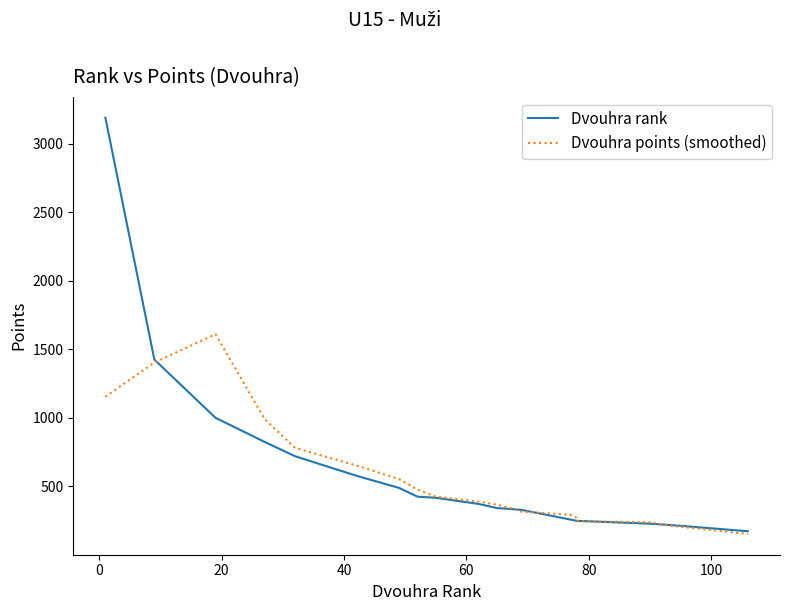

Reading left to right, transcribe all the data shown in this chart.

Dvouhra rank: 3189.0	1425.0	1000.0	825.0	720.0	578.0	489.0	425.0	417.0	372.0	342.0	336.0	329.0	258.0	249.0	249.0	228.0	225.0	216.0	173.0
Dvouhra points (smoothed): 1153.5	1403.5	1609.8	992.5	780.8	653.0	553.0	477.2	425.8	389.0	366.8	344.8	316.2	293.0	271.2	246.0	237.8	229.5	210.5	153.5